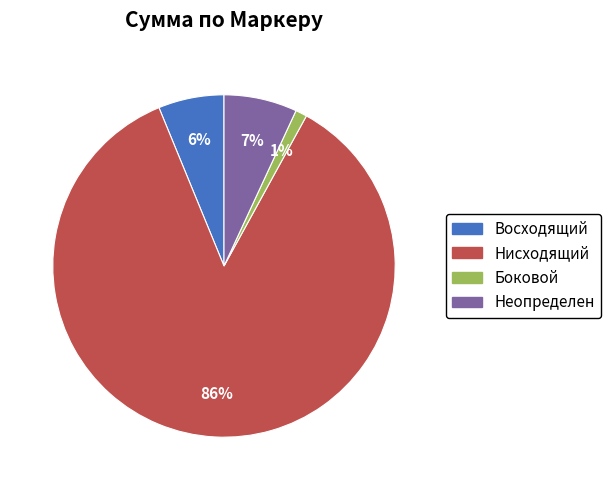

To the nearest percent, what is the difference between the largest and smallest slice percentages?

85%